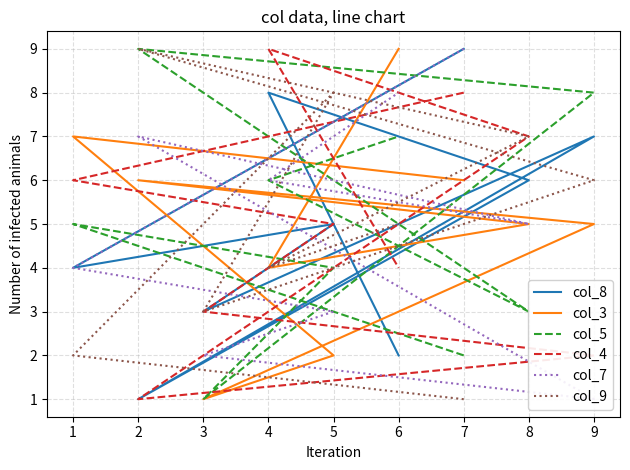

How many times do col_4 and col_8 cross each other?

1